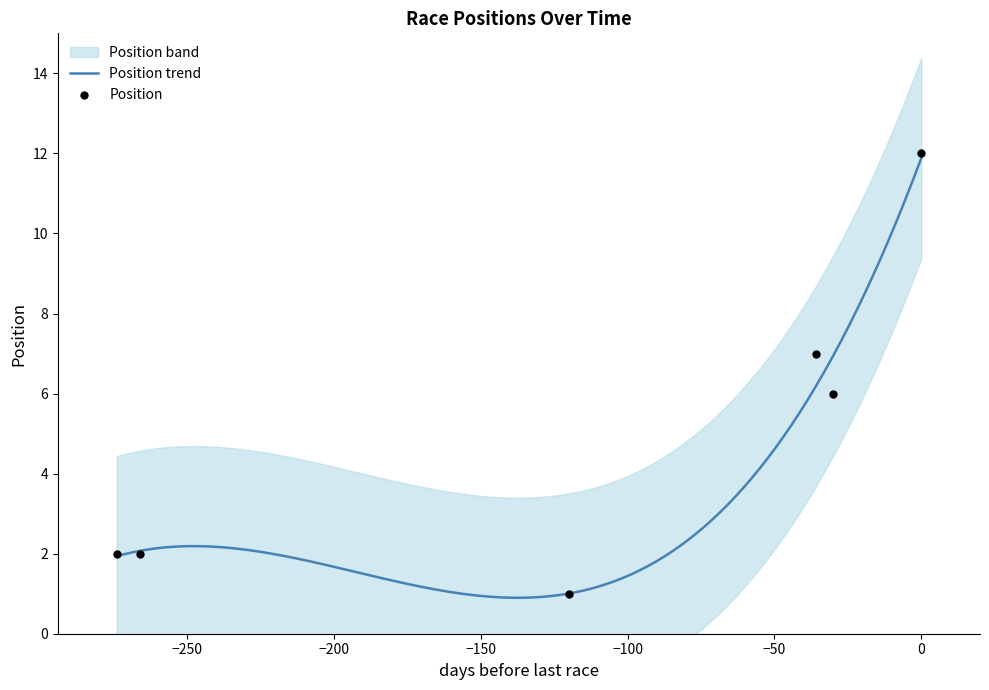

What is the minimum value for Position trend?

0.9